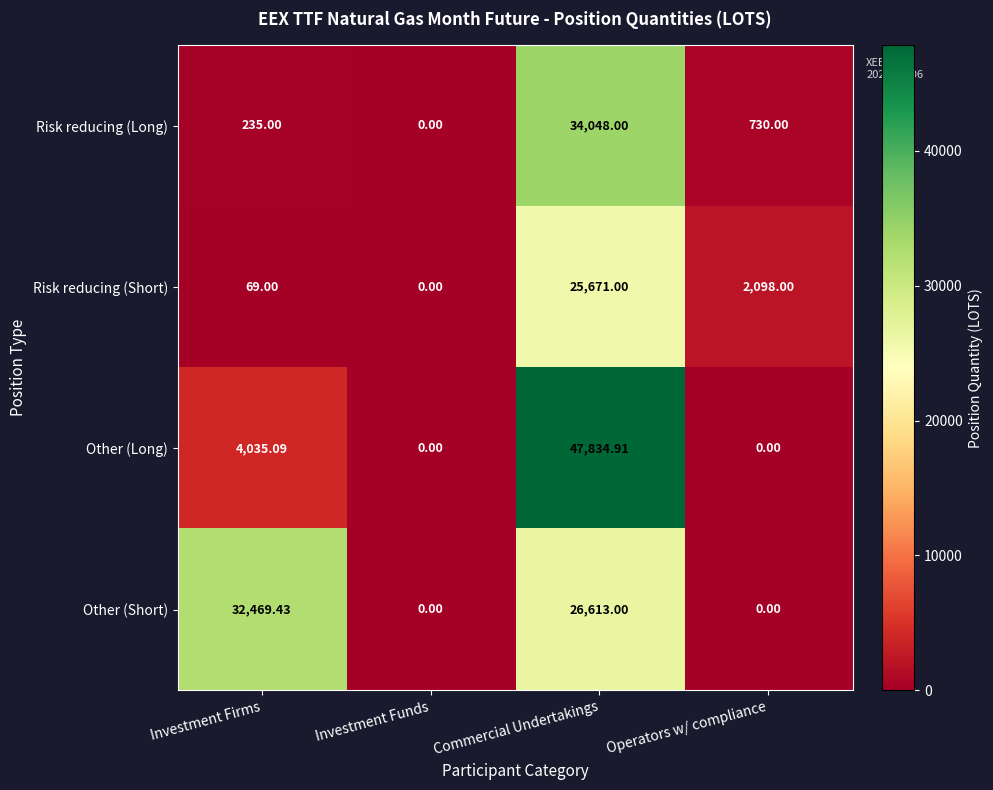

Which category has the highest value across all series?

Commercial Undertakings